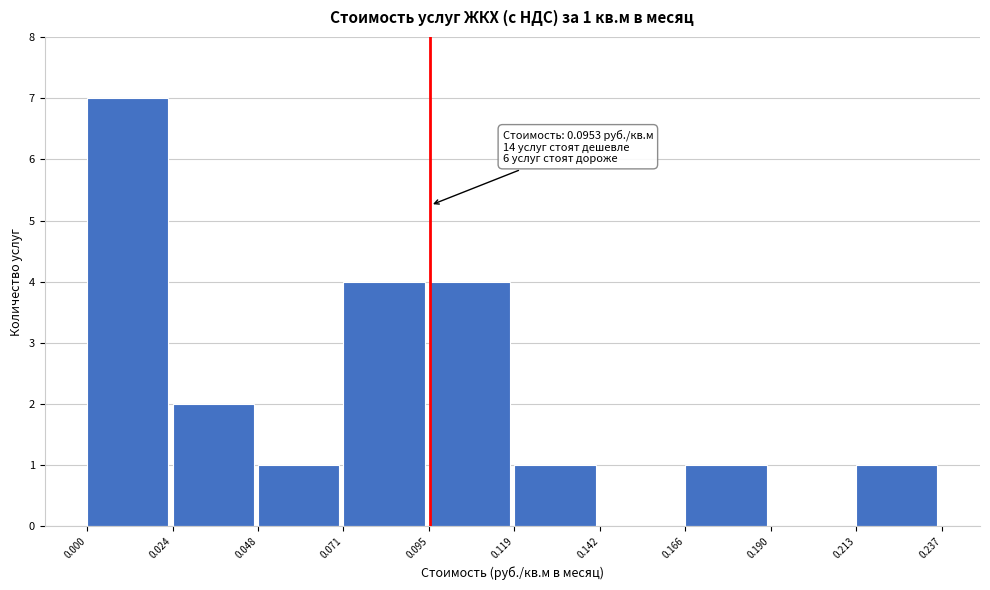

Which range on the x-axis has the tallest bar?

0.000 to 0.024